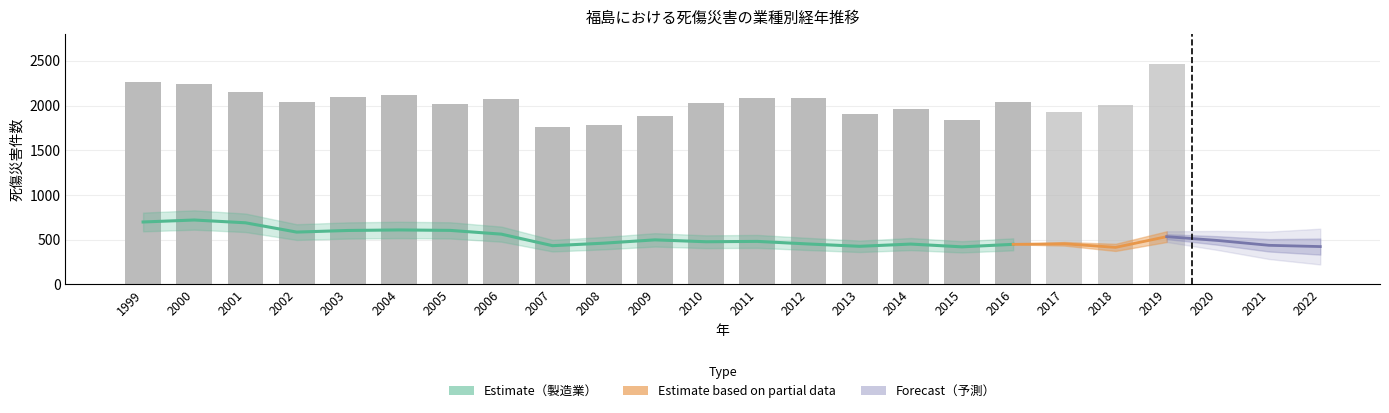

Which label corresponds to the largest value in the chart?

2019